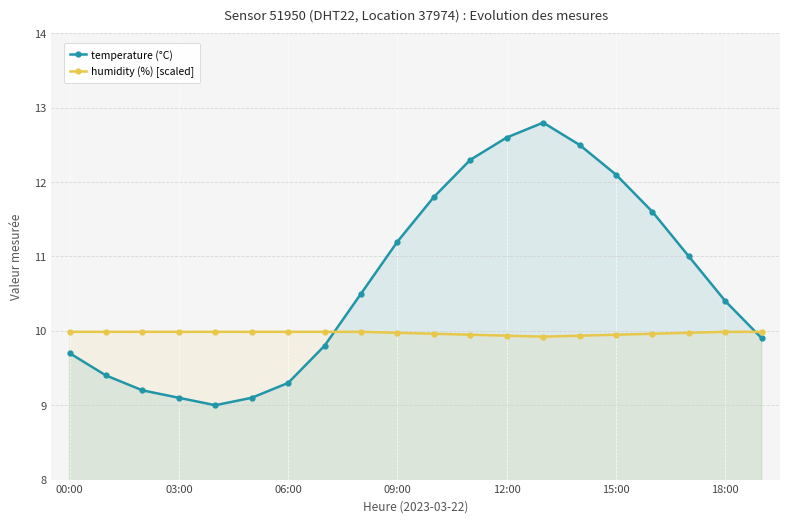

The humidity (%) [scaled] series shows 6.5 at 10. True or false?

False